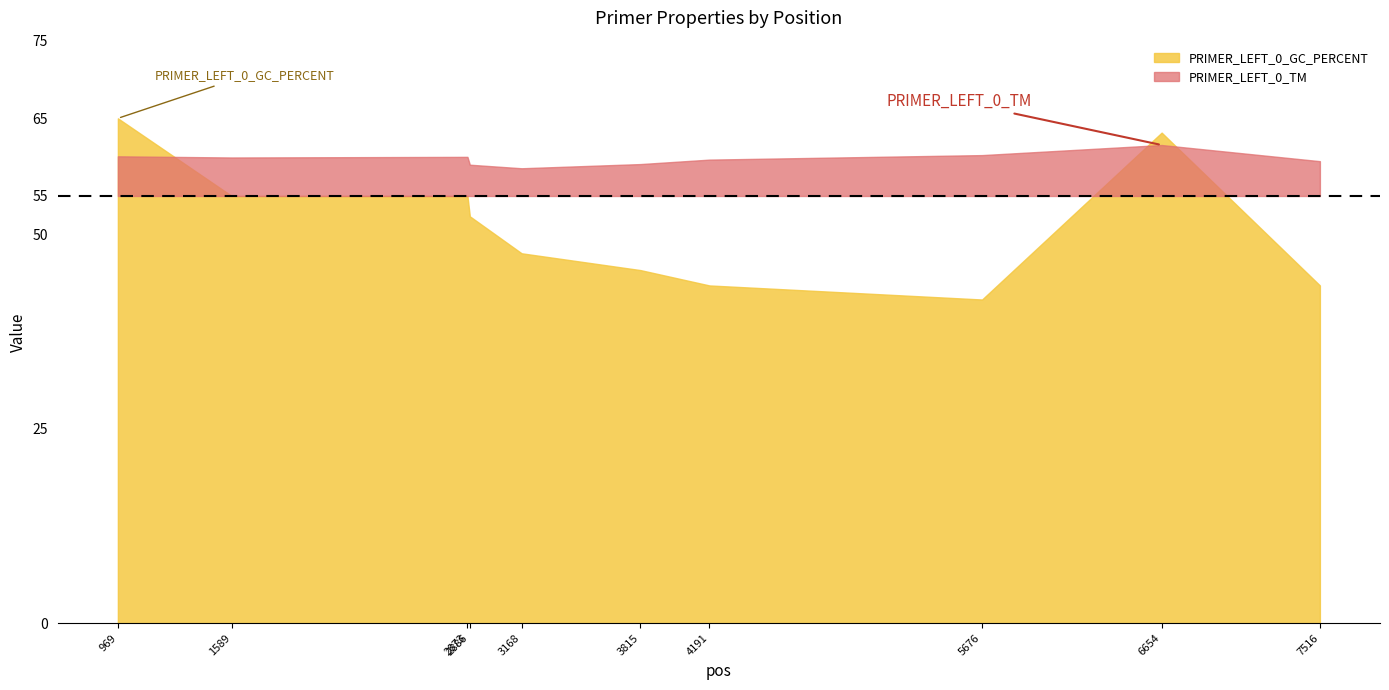

Reading right to left, transcribe all the data shown in this chart.

PRIMER_LEFT_0_TM: 59.5	61.6	60.3	59.7	59.1	58.6	59.0	60.0	60.0	60.1
PRIMER_LEFT_0_GC_PERCENT: 43.5	63.2	41.7	43.5	45.5	47.6	52.4	55.0	55.0	65.0